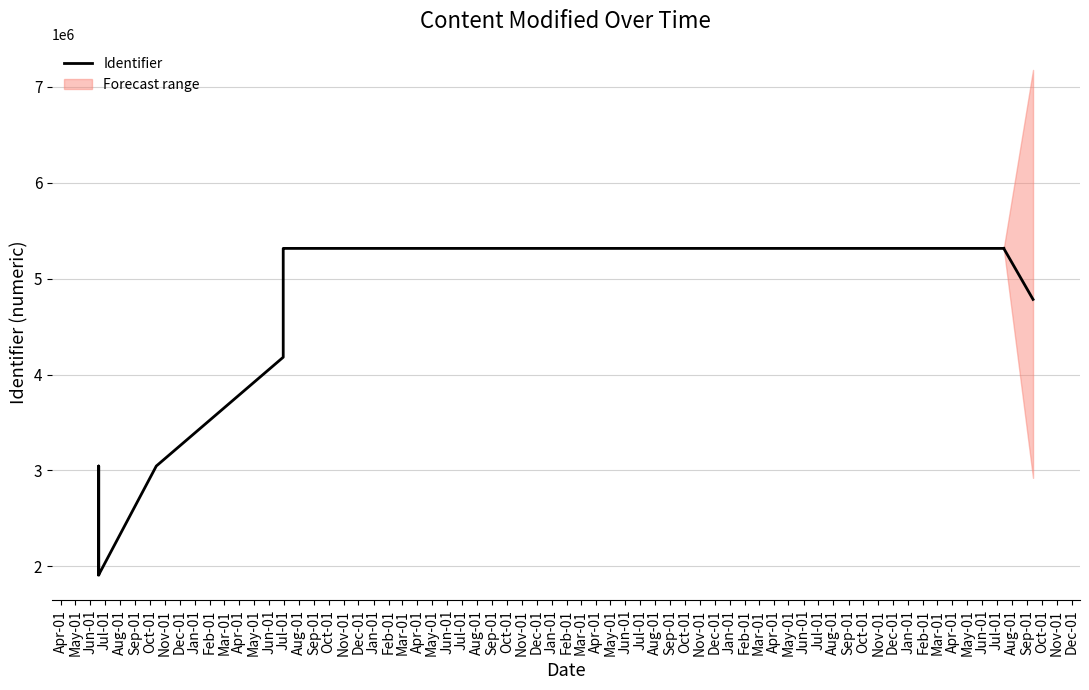

What is the greatest value displayed?

5314163.7